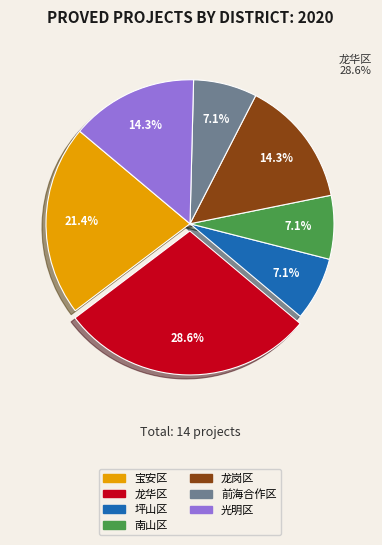

Is there a majority slice in this chart?

No